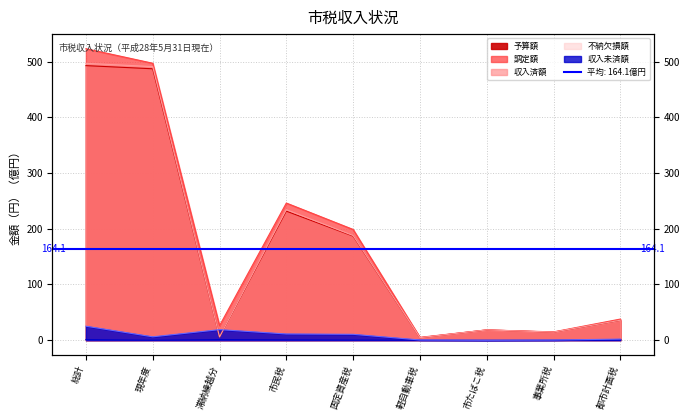

What are all the series names shown in the legend?

予算額, 調定額, 収入済額, 不納欠損額, 収入未済額